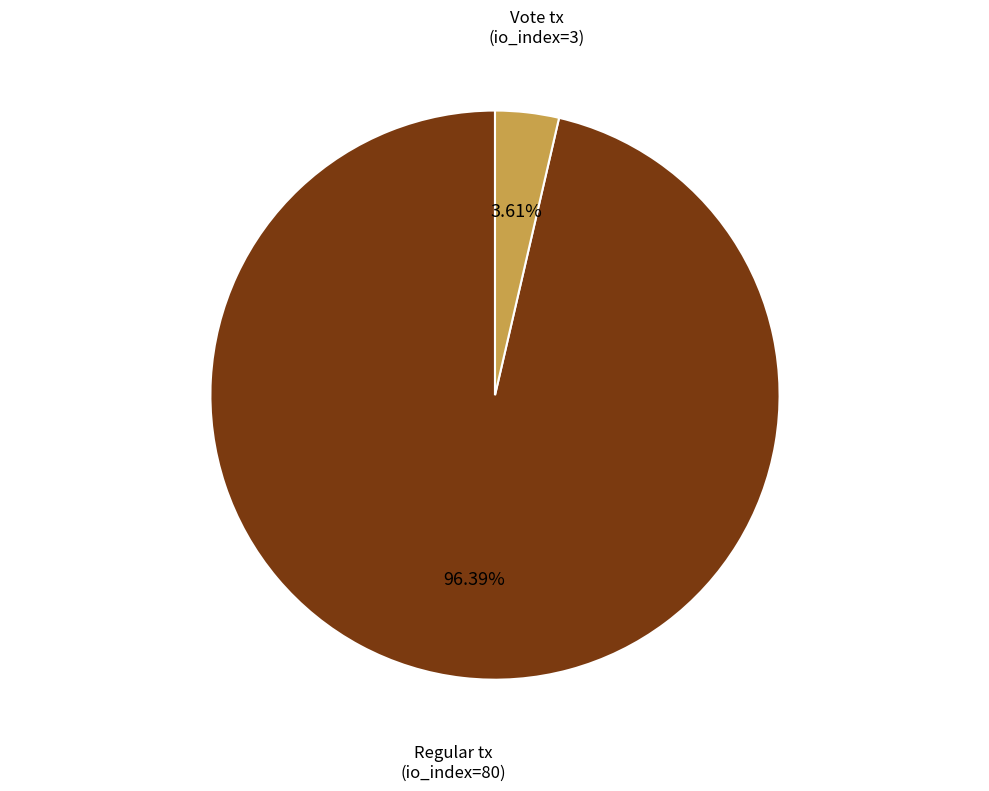

To the nearest percent, what is the difference between the Regular tx (io_index=80) and Vote tx (io_index=3) slice percentages?

93%